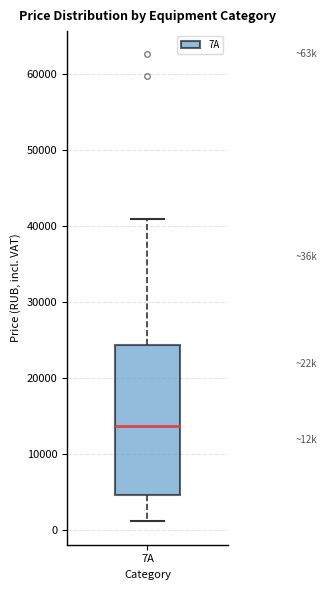

Transcribe this box plot: give where the median line is, the range the box spans, and where the two whiskers end, as read against the y-axis. The values are not printed on the chart, so give them approximately, as read against the axis.

median 14000, box 5000 to 24000, whiskers 1000 to 41000